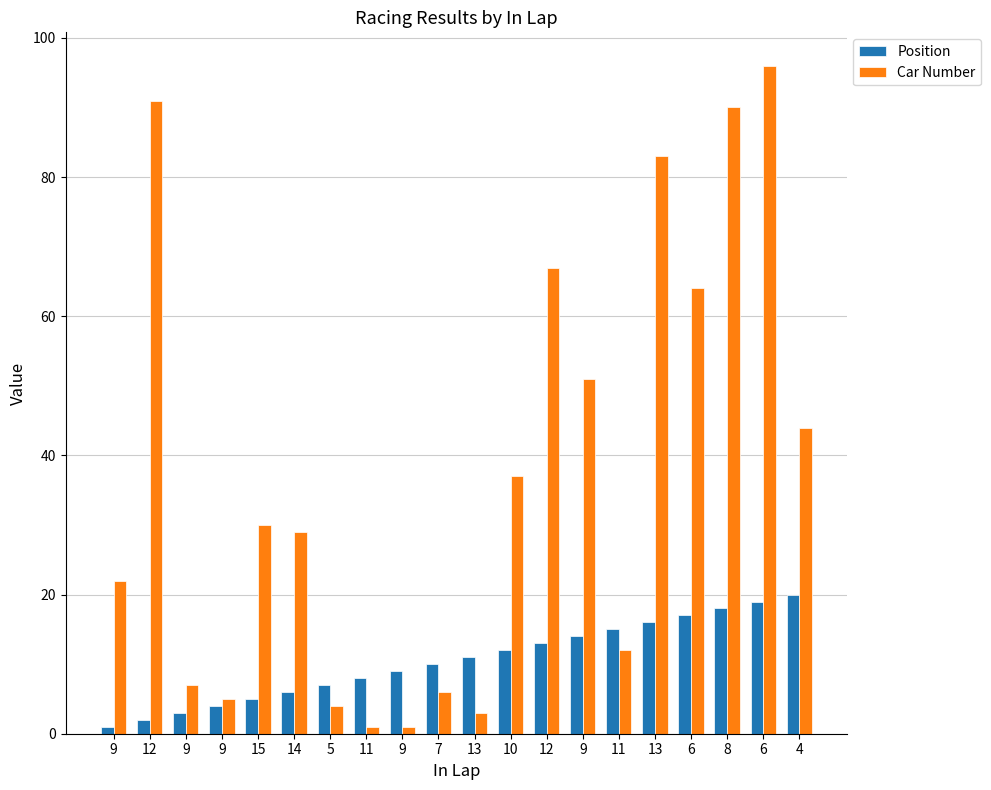

What is the label of the 12th bar from the right?

9